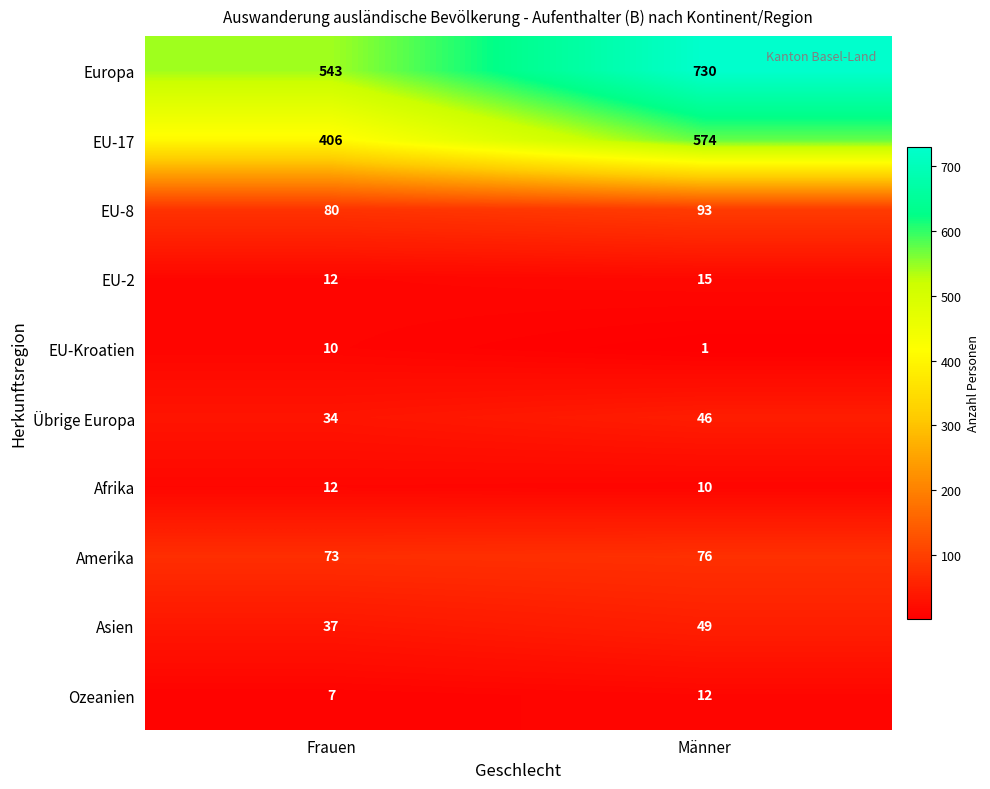

Reading left to right, what are all the values shown in this chart?

Europa: Frauen=543	Männer=730
EU-17: Frauen=406	Männer=574
EU-8: Frauen=80	Männer=93
EU-2: Frauen=12	Männer=15
EU-Kroatien: Frauen=10	Männer=1
Übrige Europa: Frauen=34	Männer=46
Afrika: Frauen=12	Männer=10
Amerika: Frauen=73	Männer=76
Asien: Frauen=37	Männer=49
Ozeanien: Frauen=7	Männer=12